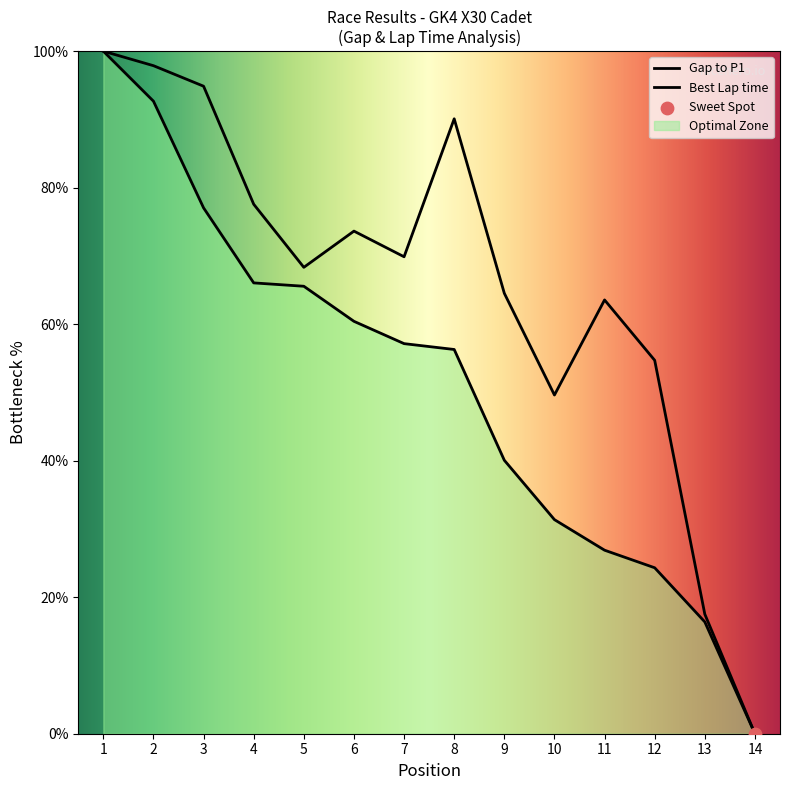

At how many categories does at least one series exceed 1?

13